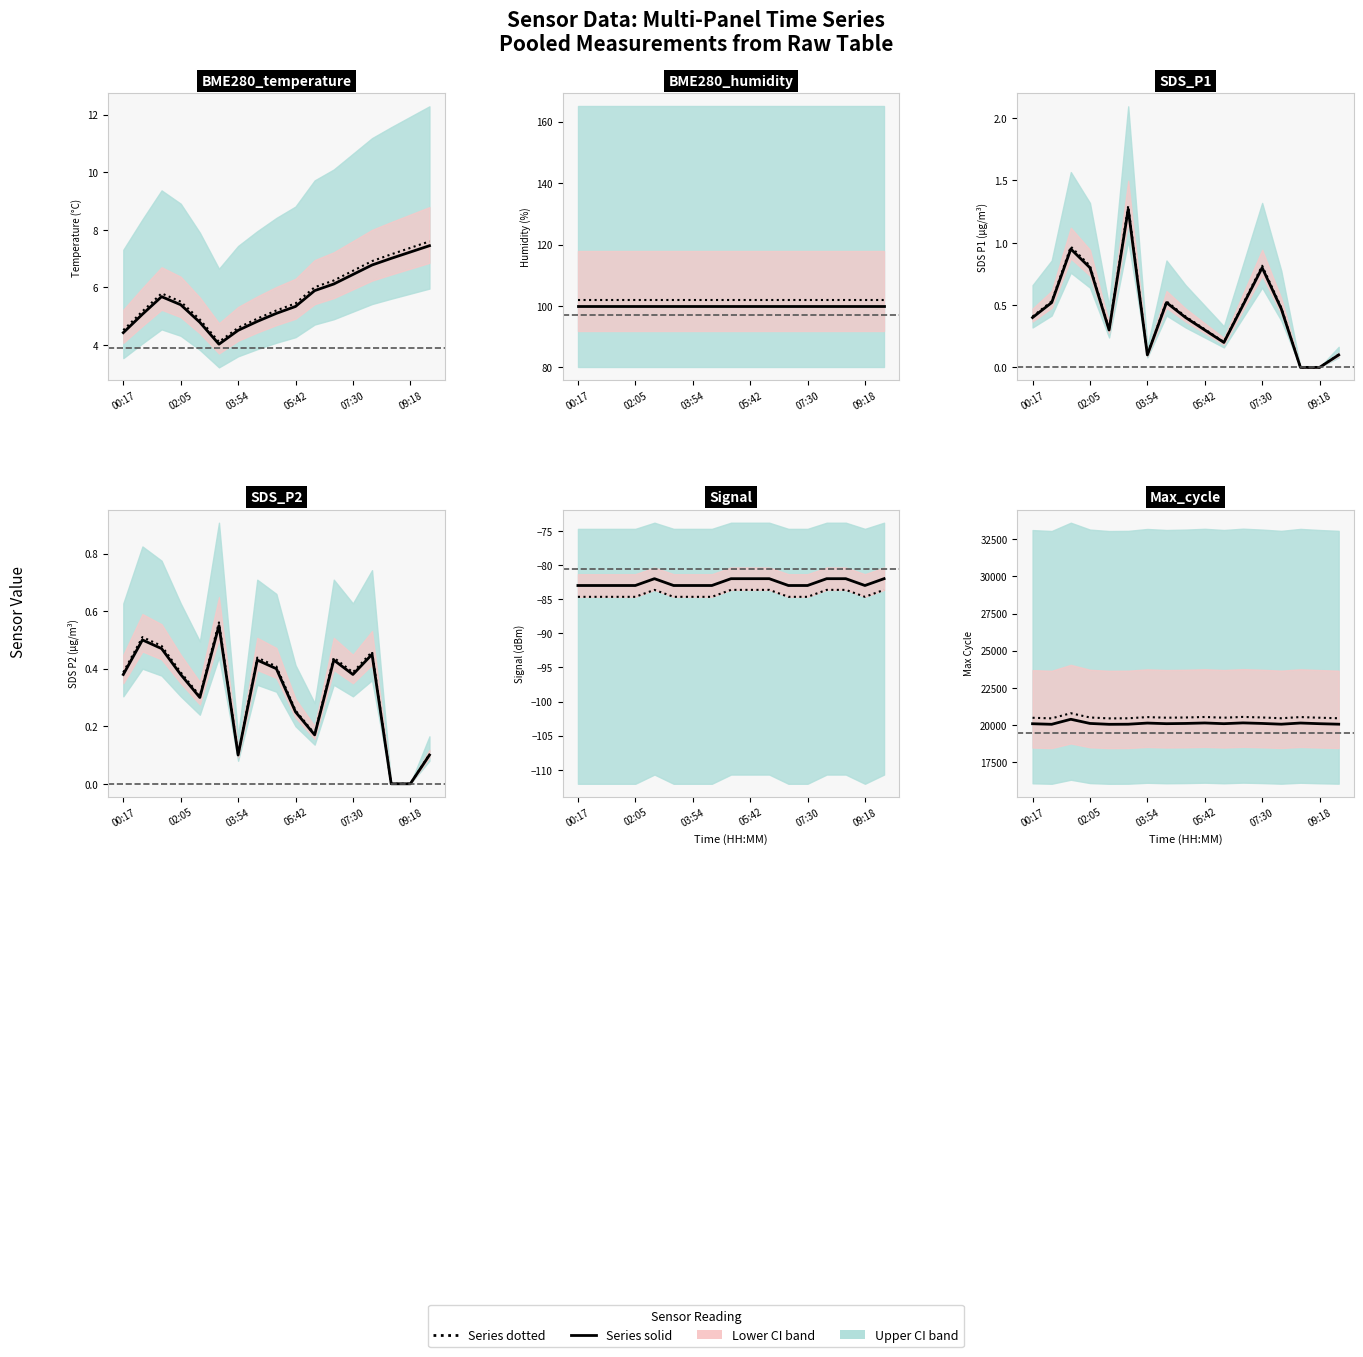

Which series changed the most between 03:18 and 05:06?

Max_cycle